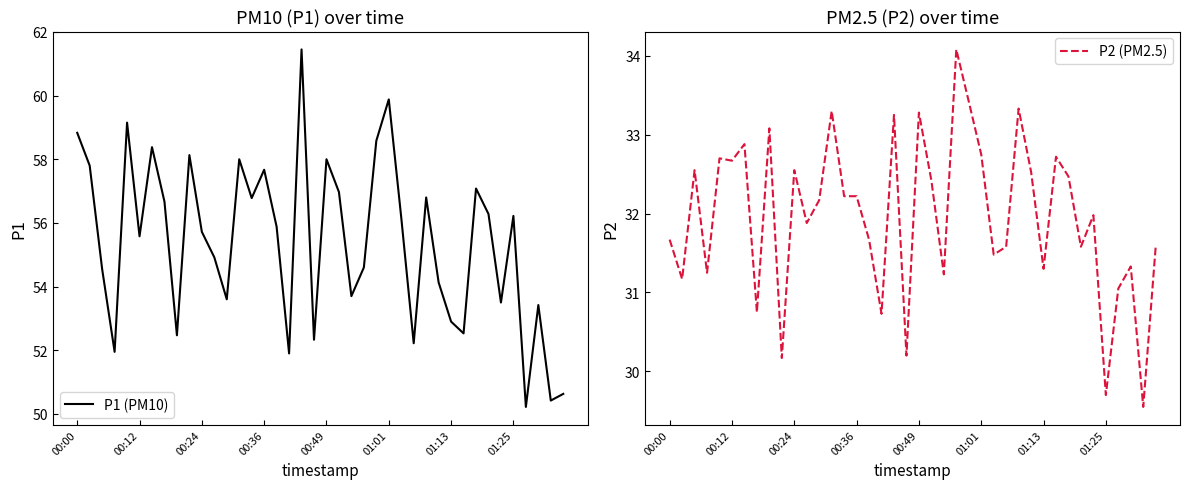

How many lines are shown in the chart?

2